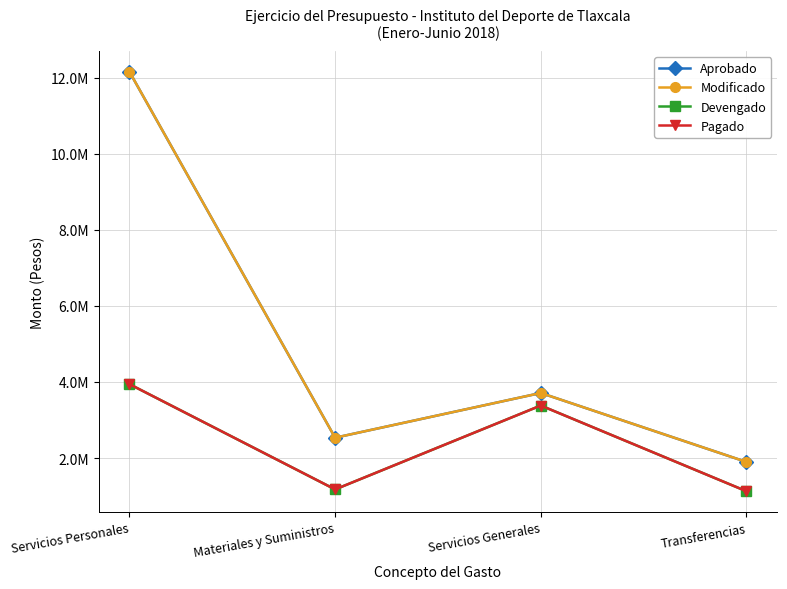

Which series has the largest total across all categories?

Aprobado